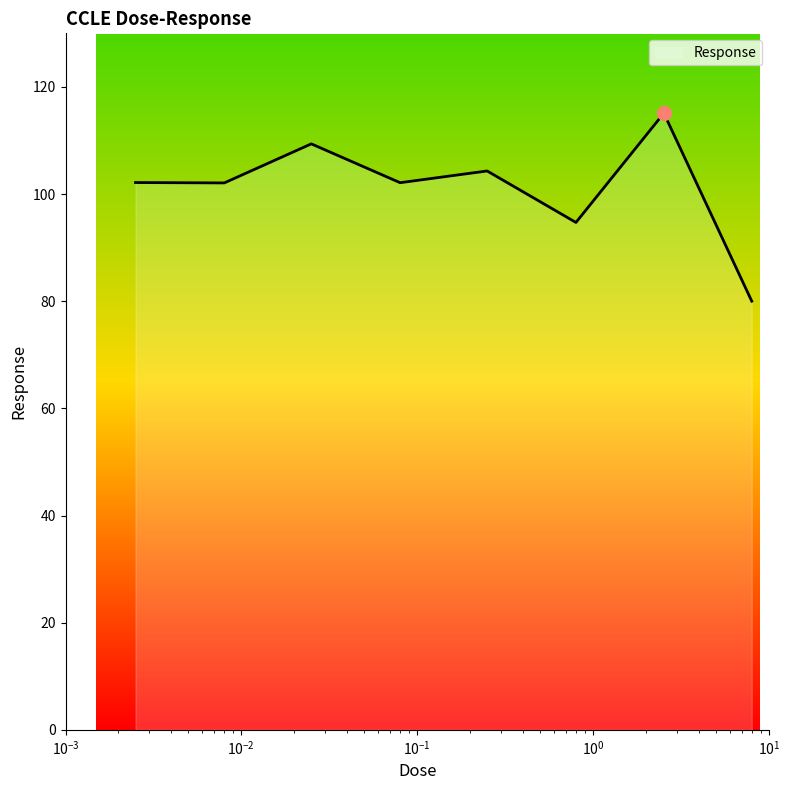

What is the difference between the maximum and minimum values?

35.1